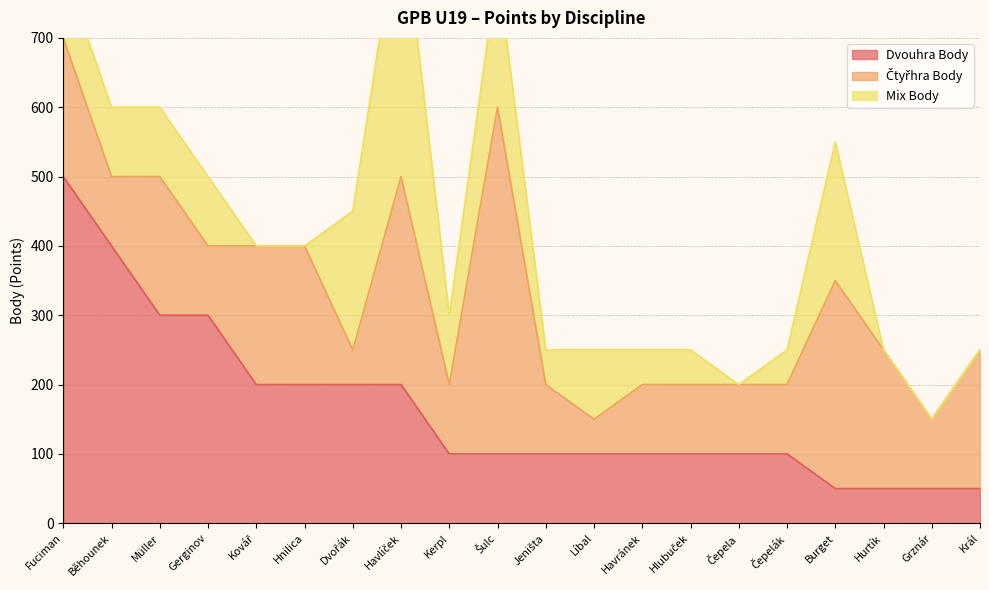

What is the label of the 10th point from the left?

Šulc